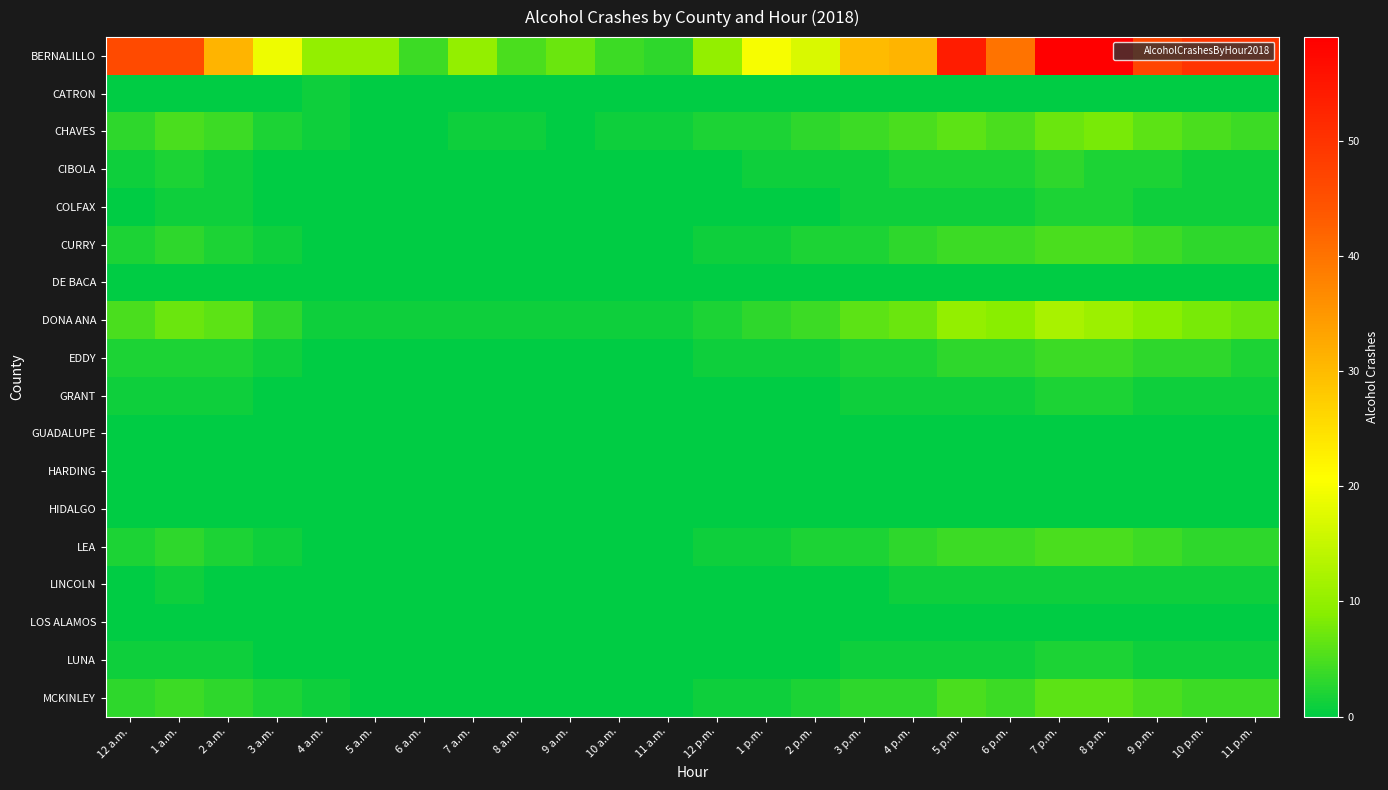

What is the greatest value displayed?

59